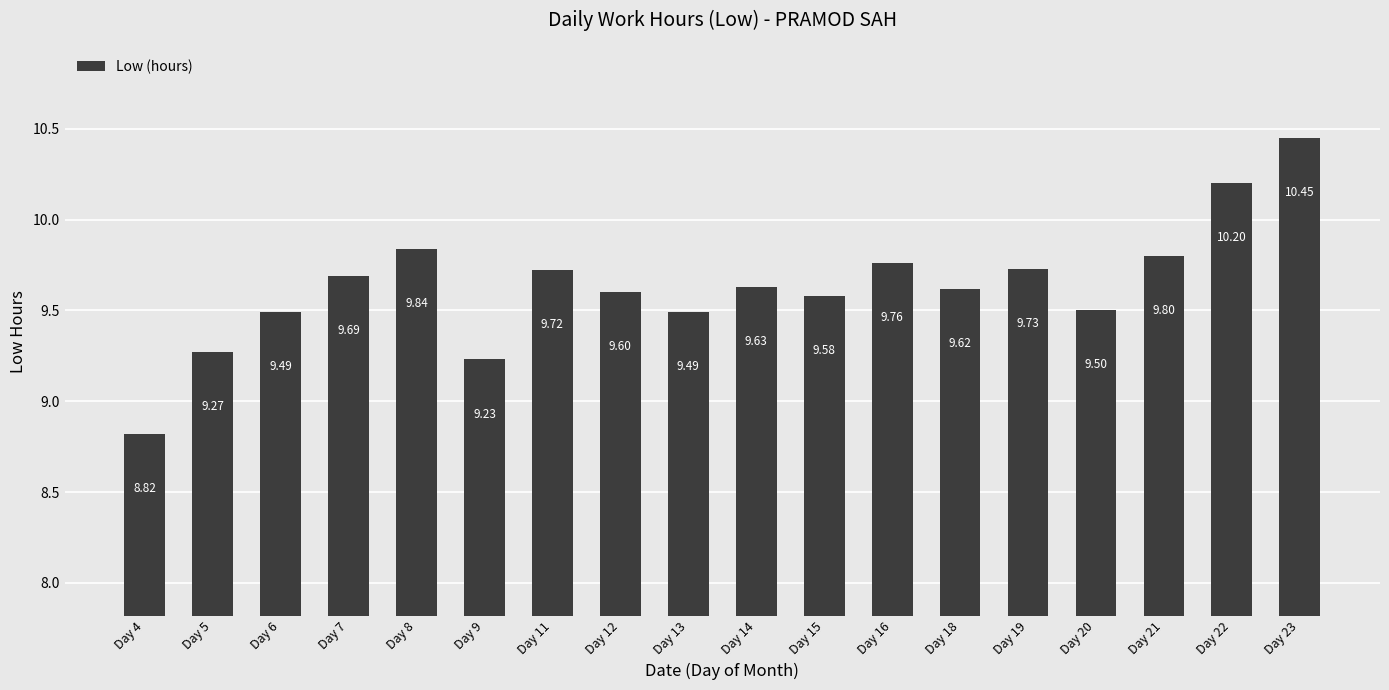

Where does the data first go above 9?

Day 5